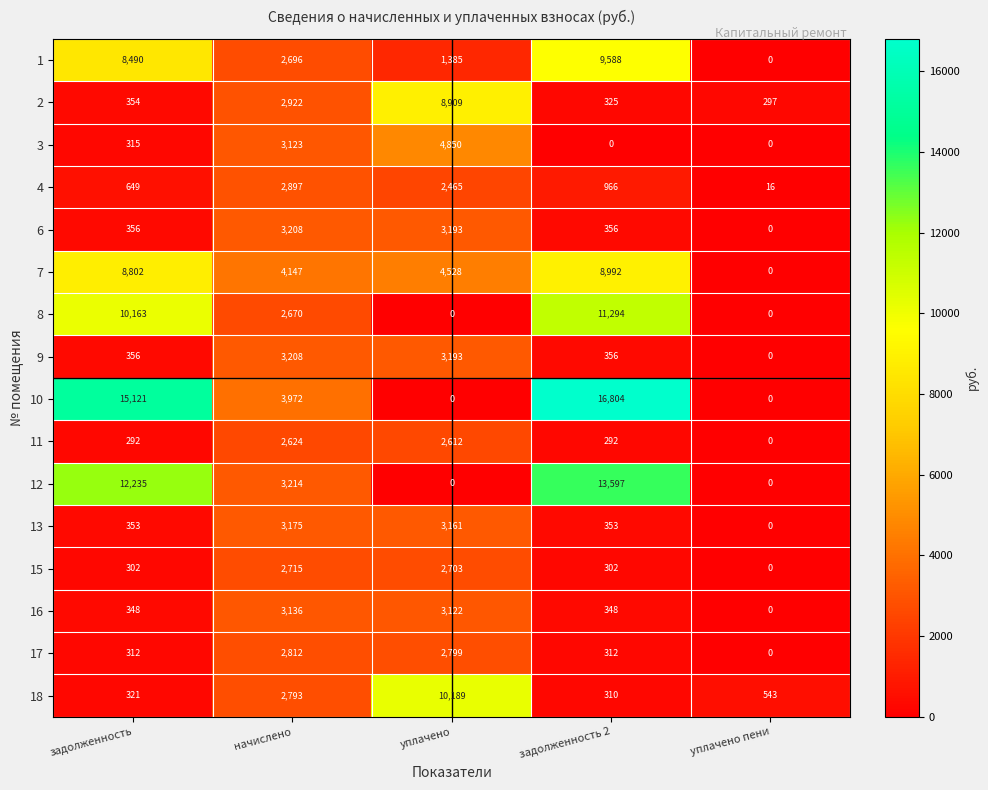

Is it true that 8 equals 2670 at начислено?

True